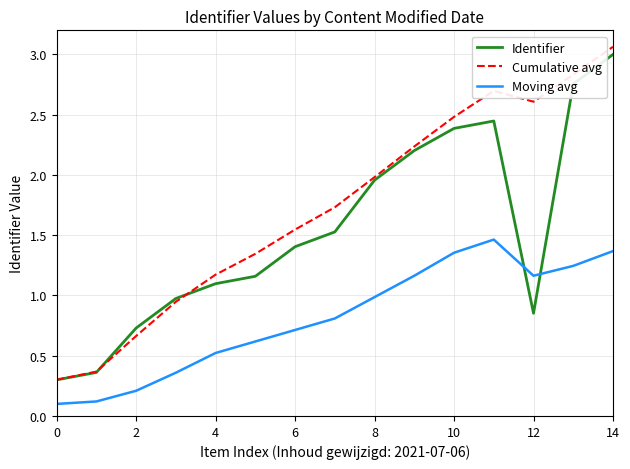

Which series has the largest range (max minus min)?

Cumulative avg